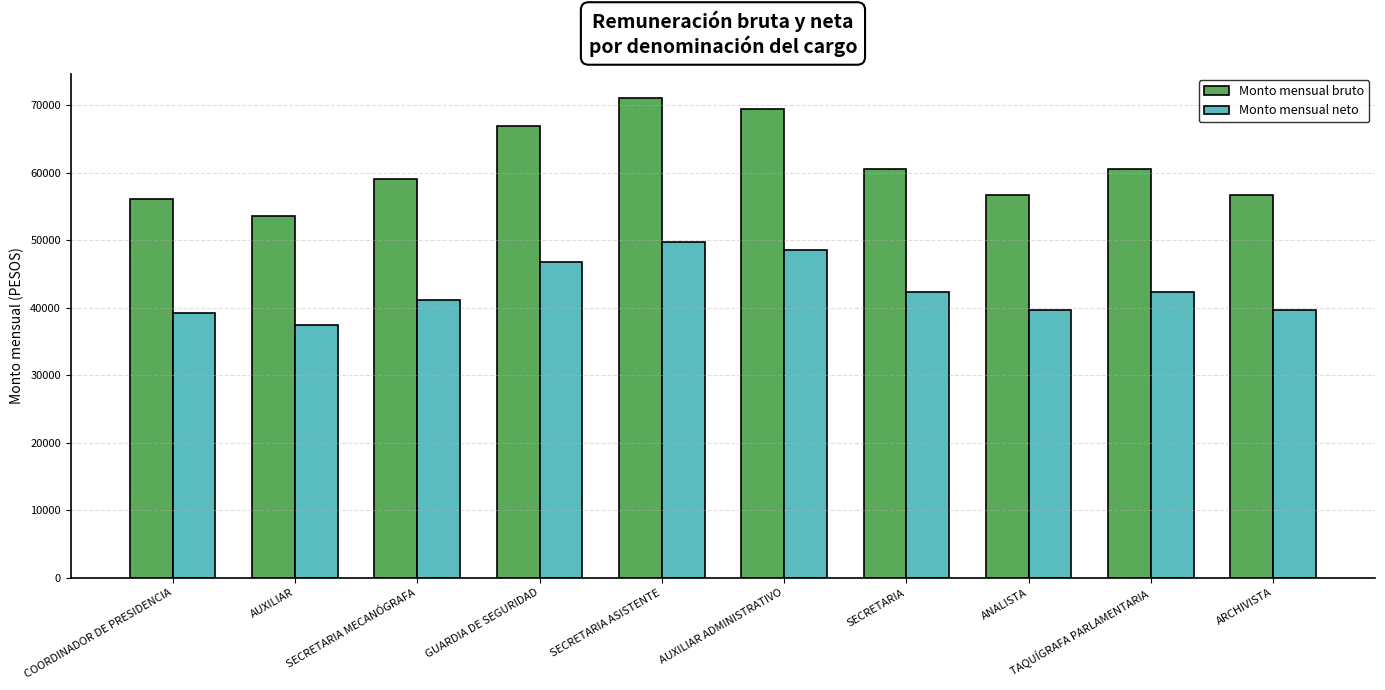

Where does the Monto mensual neto series first go above 42296?

GUARDIA DE SEGURIDAD